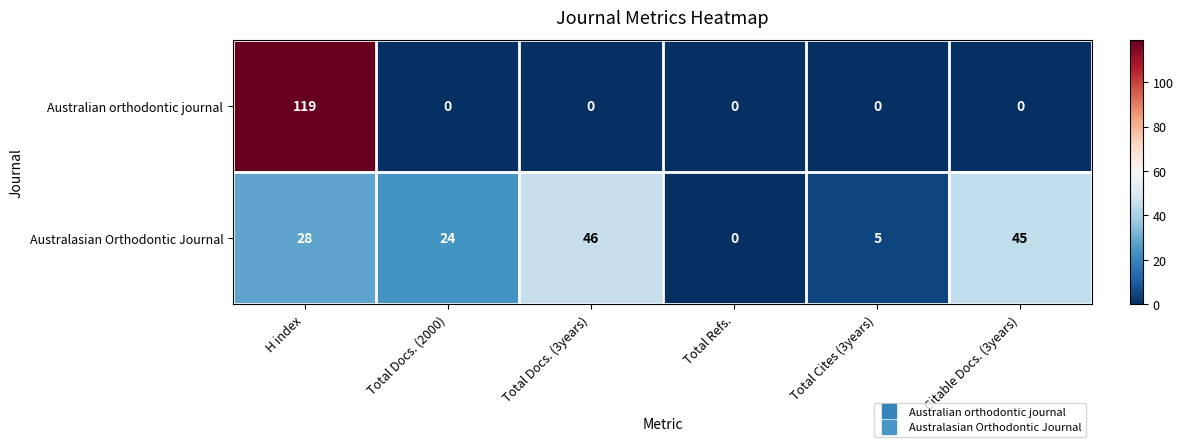

Reading right to left, transcribe all the data shown in this chart.

Australian orthodontic journal: Citable Docs. (3years)=0	Total Cites (3years)=0	Total Refs.=0	Total Docs. (3years)=0	Total Docs. (2000)=0	H index=119
Australasian Orthodontic Journal: Citable Docs. (3years)=45	Total Cites (3years)=5	Total Refs.=0	Total Docs. (3years)=46	Total Docs. (2000)=24	H index=28